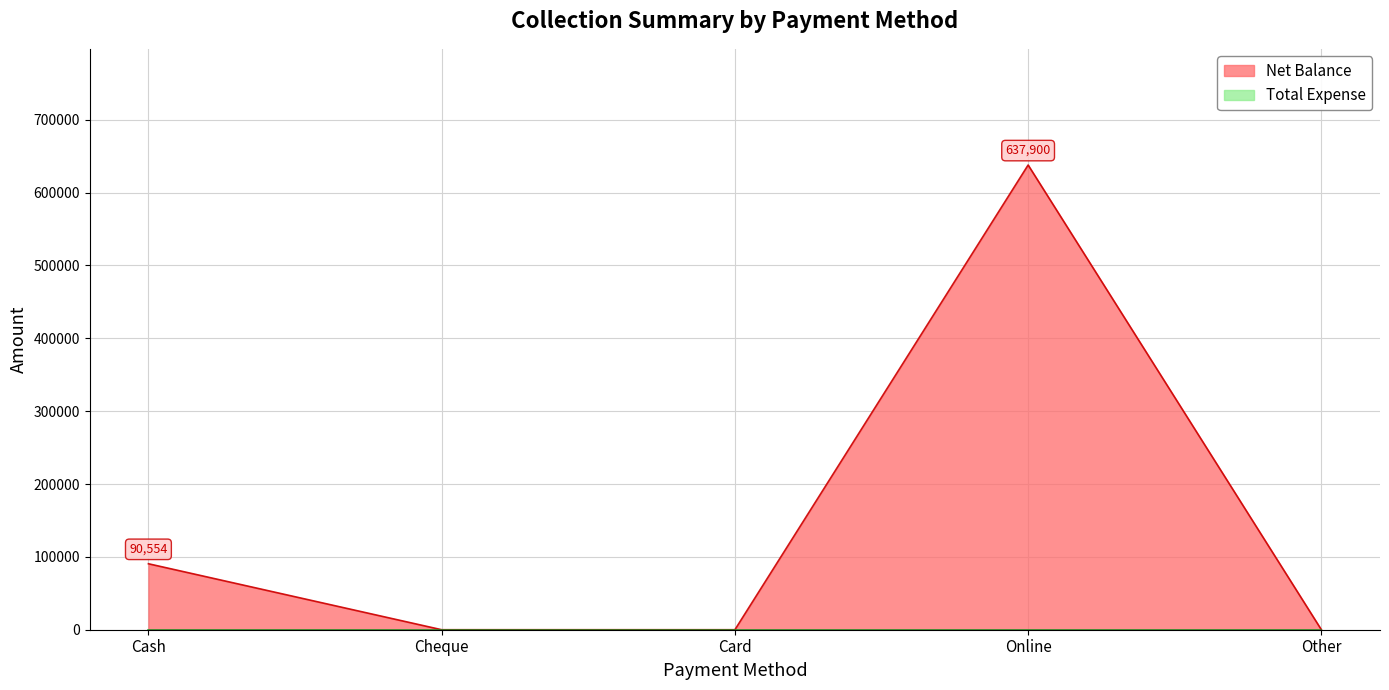

What is the label of the 2nd point from the right?

Online